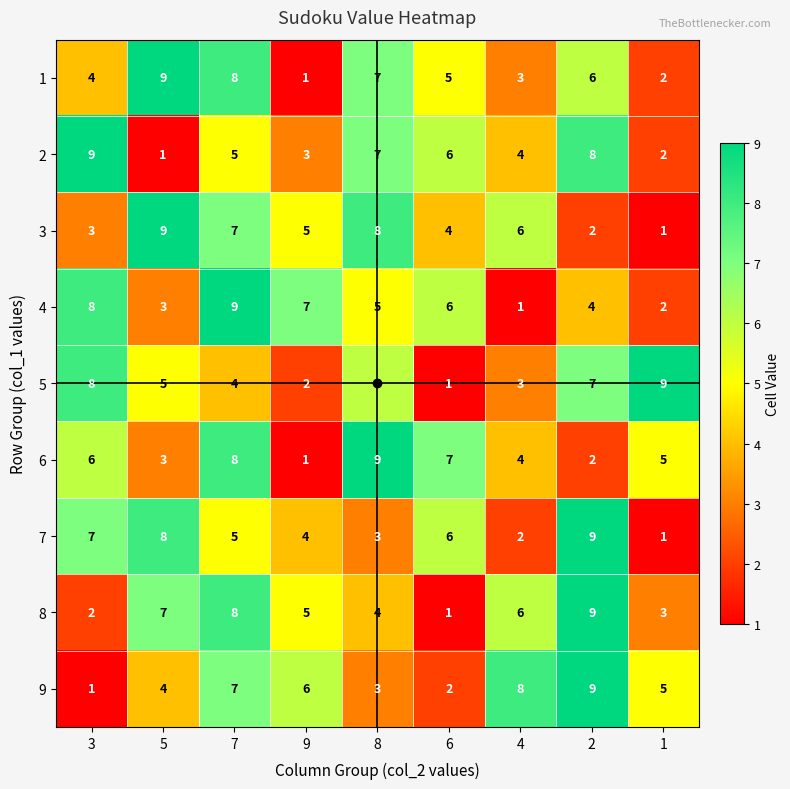

At how many categories does at least one series exceed 5?

9